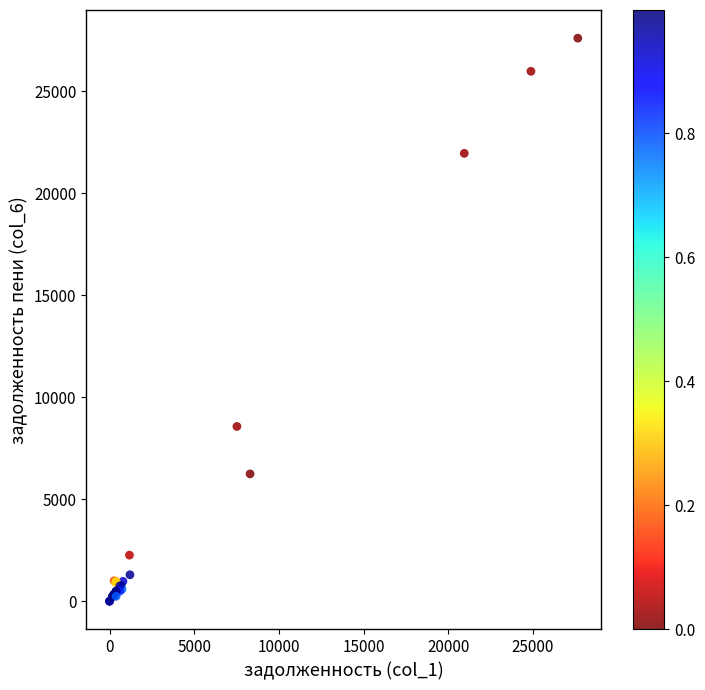

What Y value in the scatter plot is closest to 13802?

8568.8